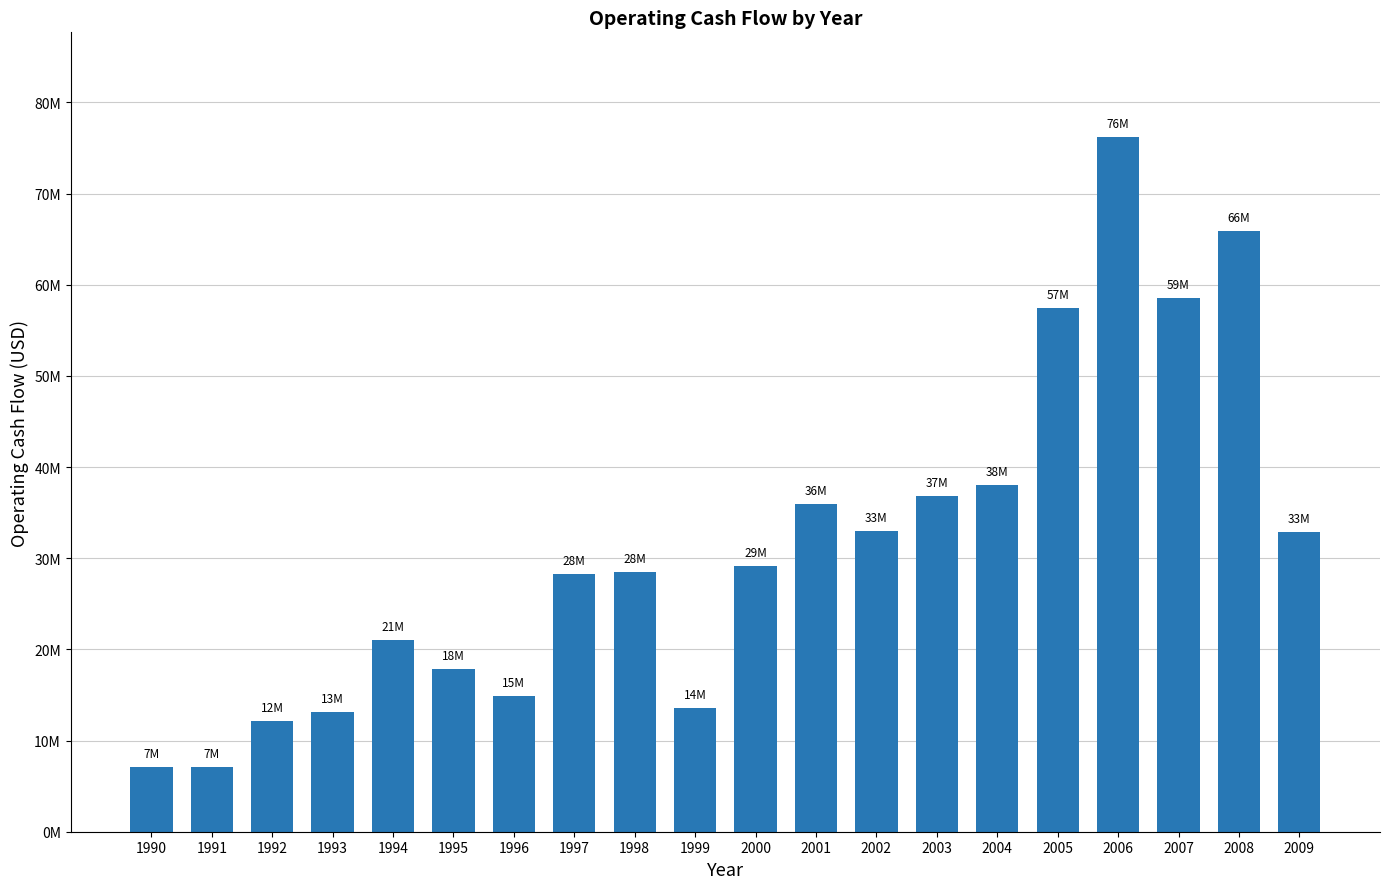

What is the value of the 12th bar from the left?

35990593